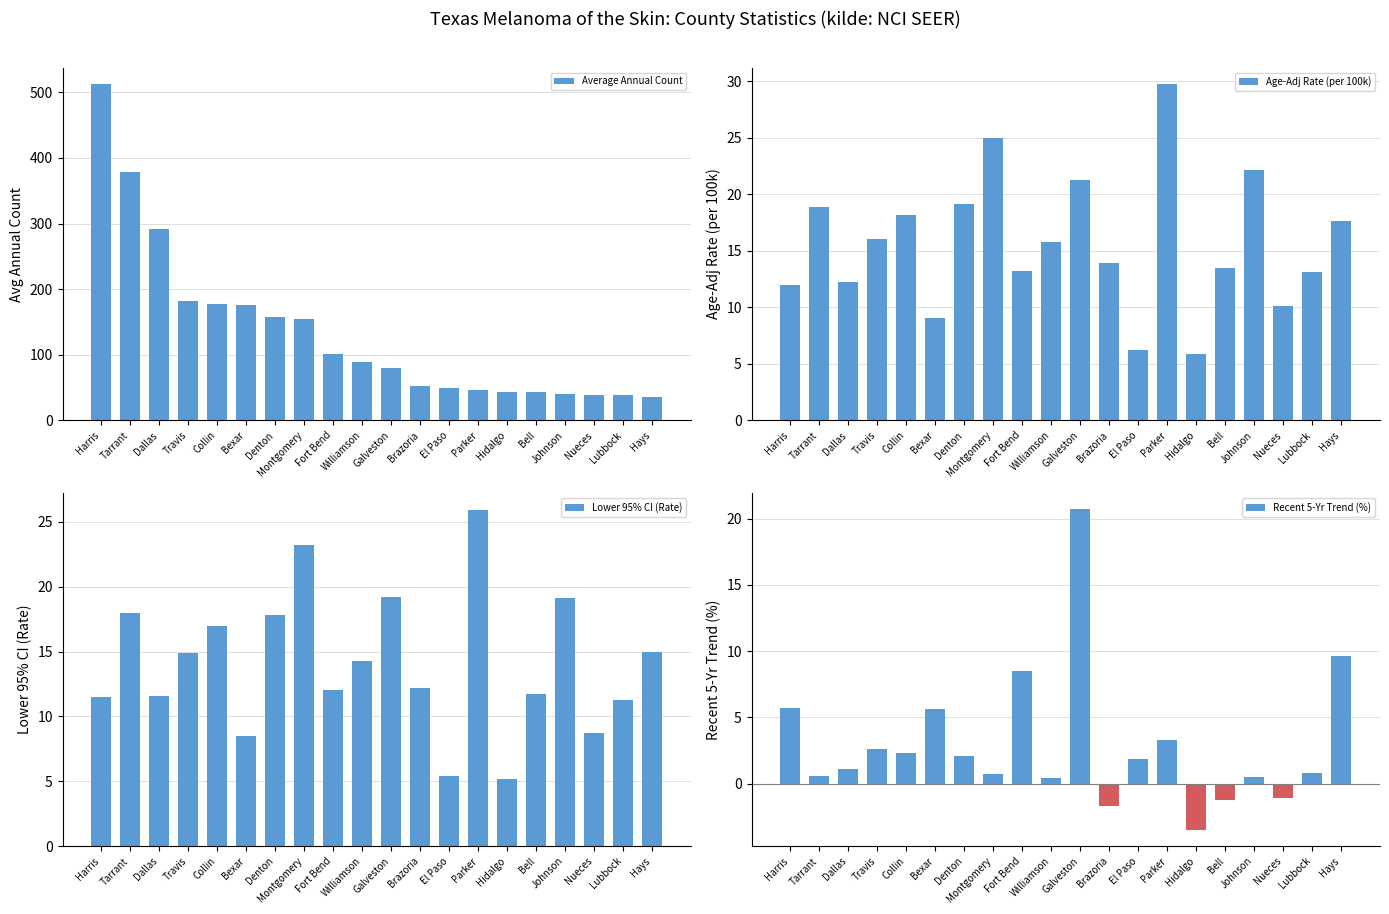

What is the sum of the Recent 5-Yr Trend (%) values at Dallas and Travis?

3.7